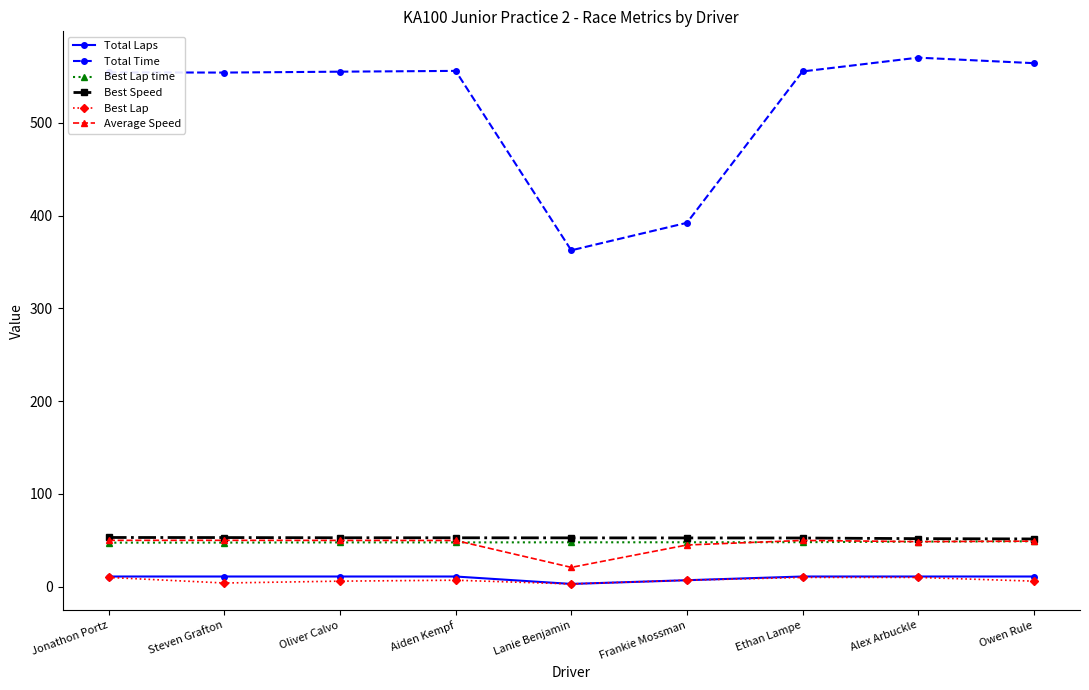

The Best Lap time series shows 78.5 at Jonathon Portz. True or false?

False